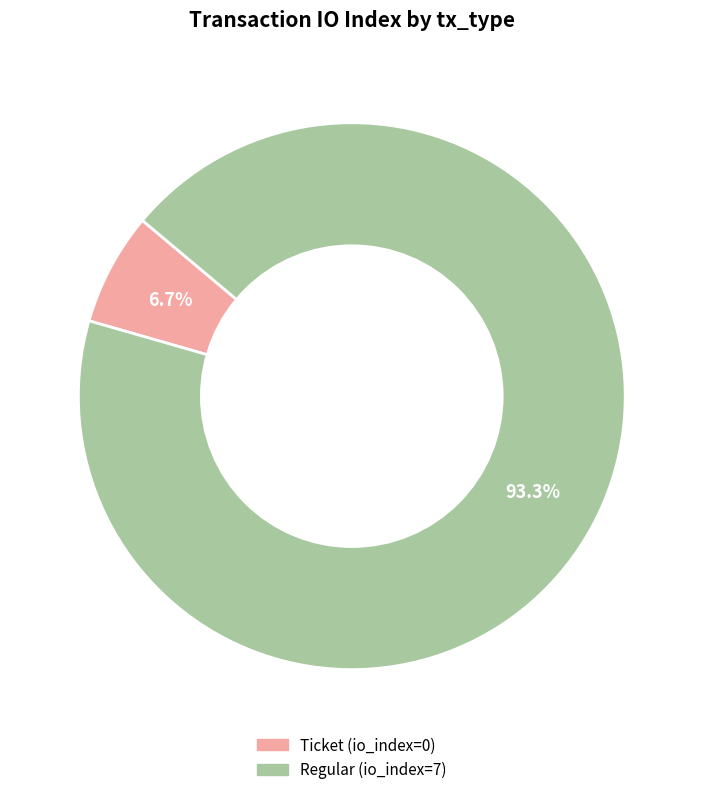

Is there a majority slice in this chart?

Yes